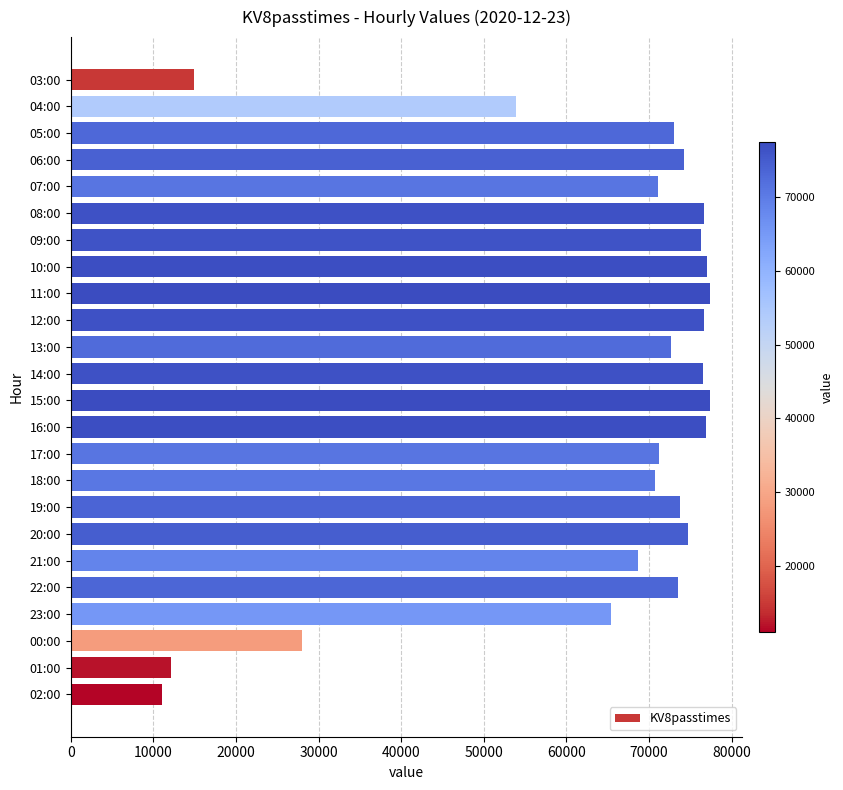

Which category has the lowest value across all series?

02:00